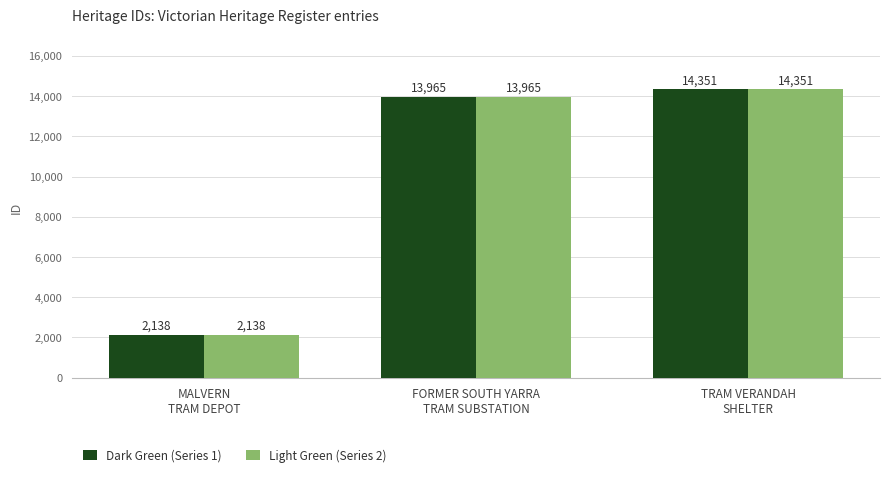

Reading right to left, transcribe all the data shown in this chart.

Dark Green (Series 1): TRAM VERANDAH
SHELTER=14351	FORMER SOUTH YARRA
TRAM SUBSTATION=13965	MALVERN
TRAM DEPOT=2138
Light Green (Series 2): TRAM VERANDAH
SHELTER=14351	FORMER SOUTH YARRA
TRAM SUBSTATION=13965	MALVERN
TRAM DEPOT=2138